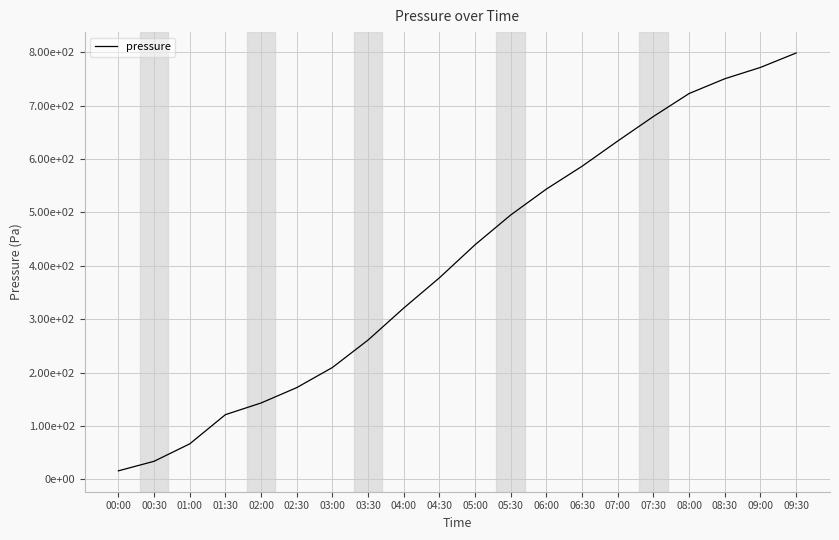

Where does the data first go above 439?

05:00